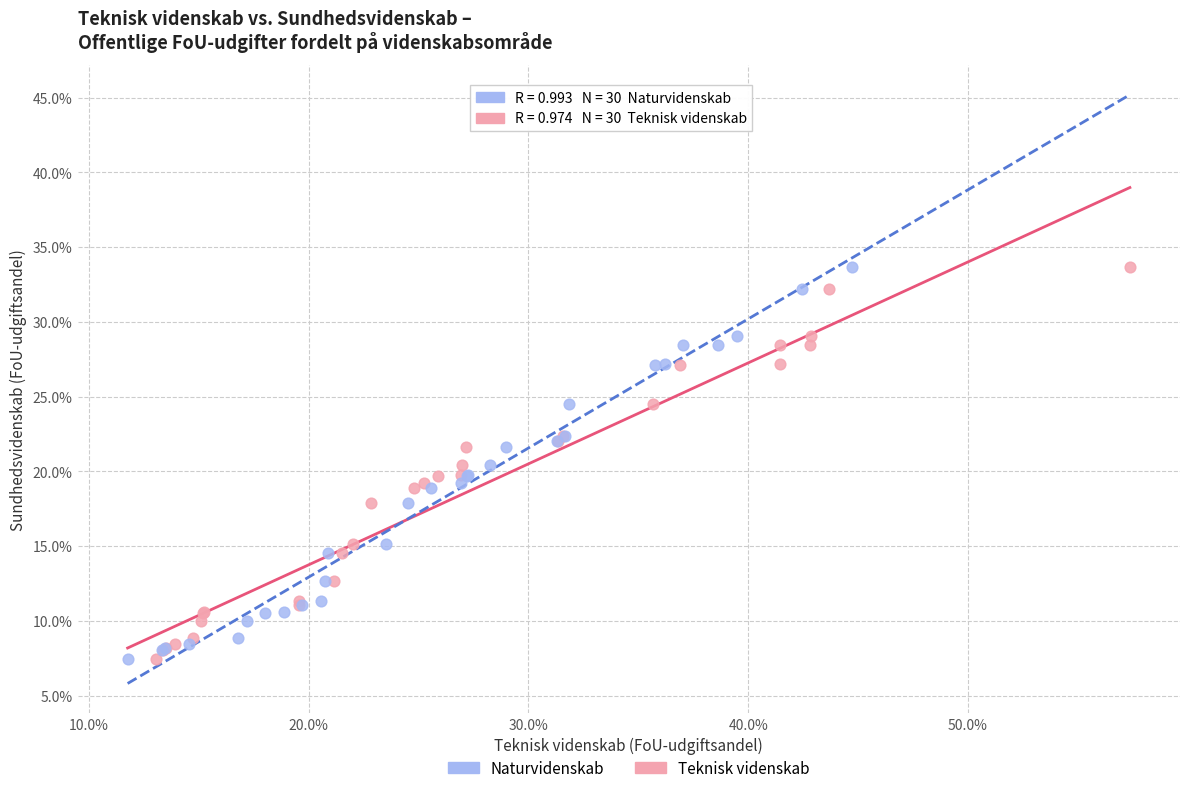

What are all the series names shown in the legend?

Naturvidenskab, Teknisk videnskab